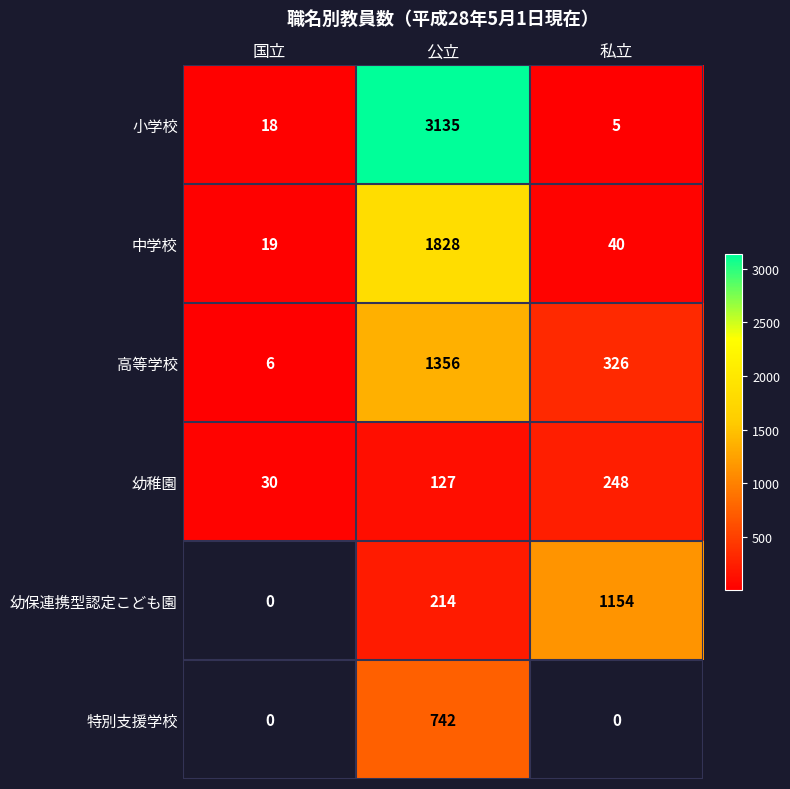

What is the difference between the 小学校 values at 国立 and 公立?

3117